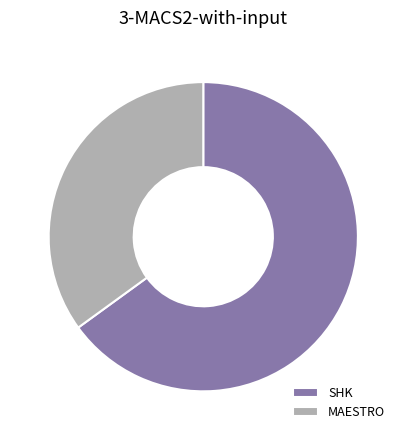

What is the ratio of the value at SHK to the value at MAESTRO?

1.9